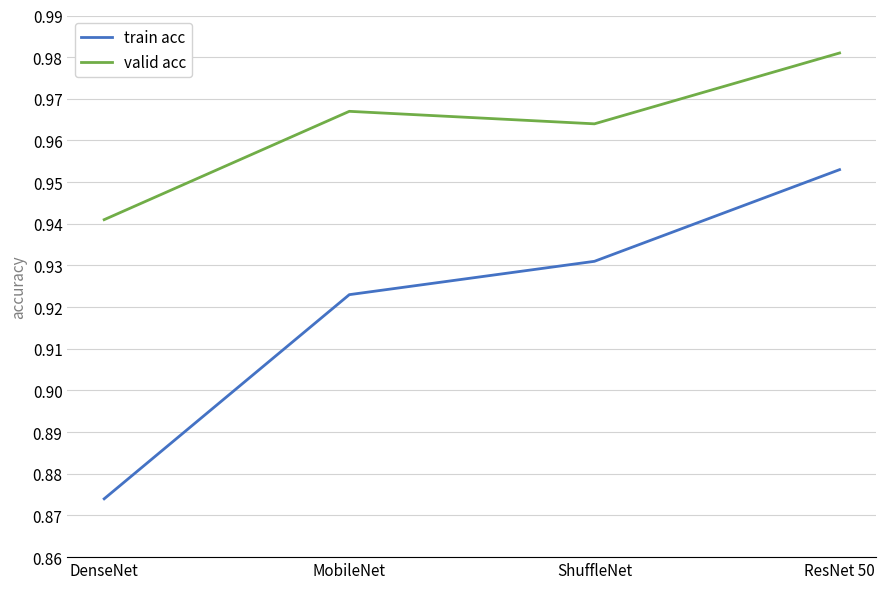

What is the sum of the train acc values at MobileNet and ResNet 50?

1.9